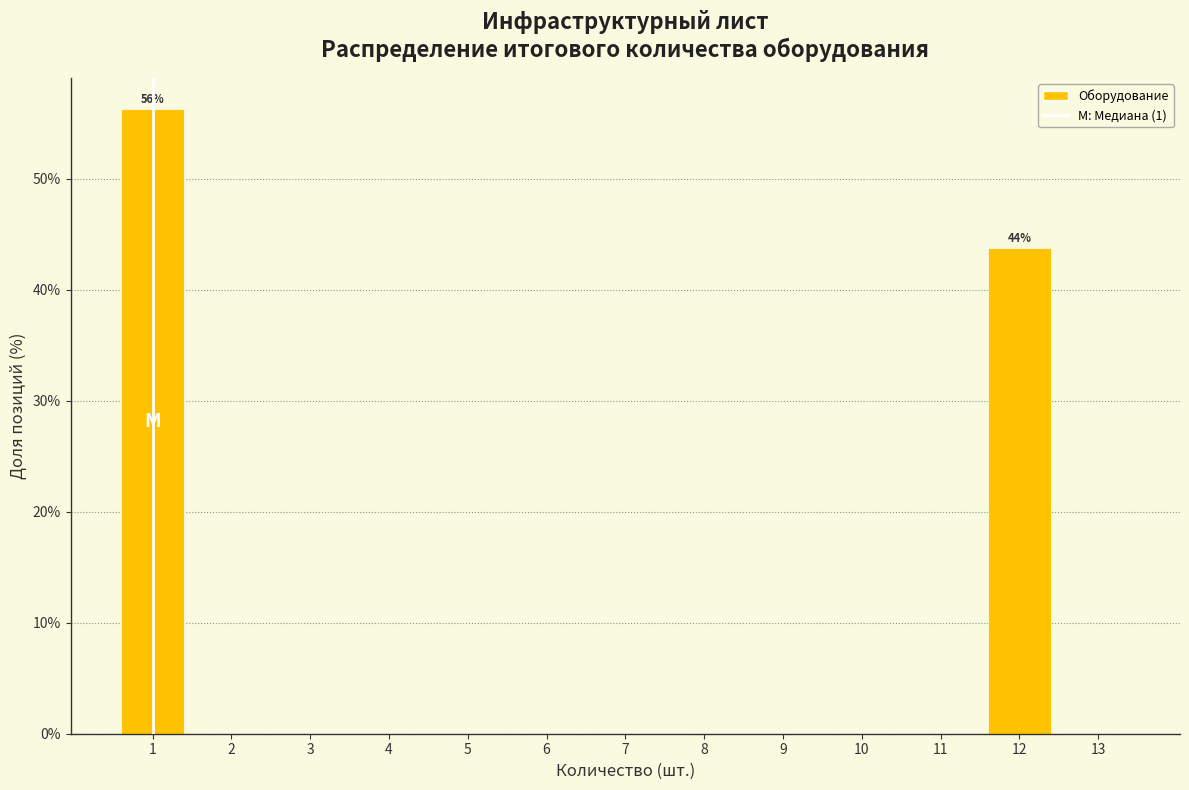

Which range on the x-axis has the tallest bar?

0.5 to 1.5